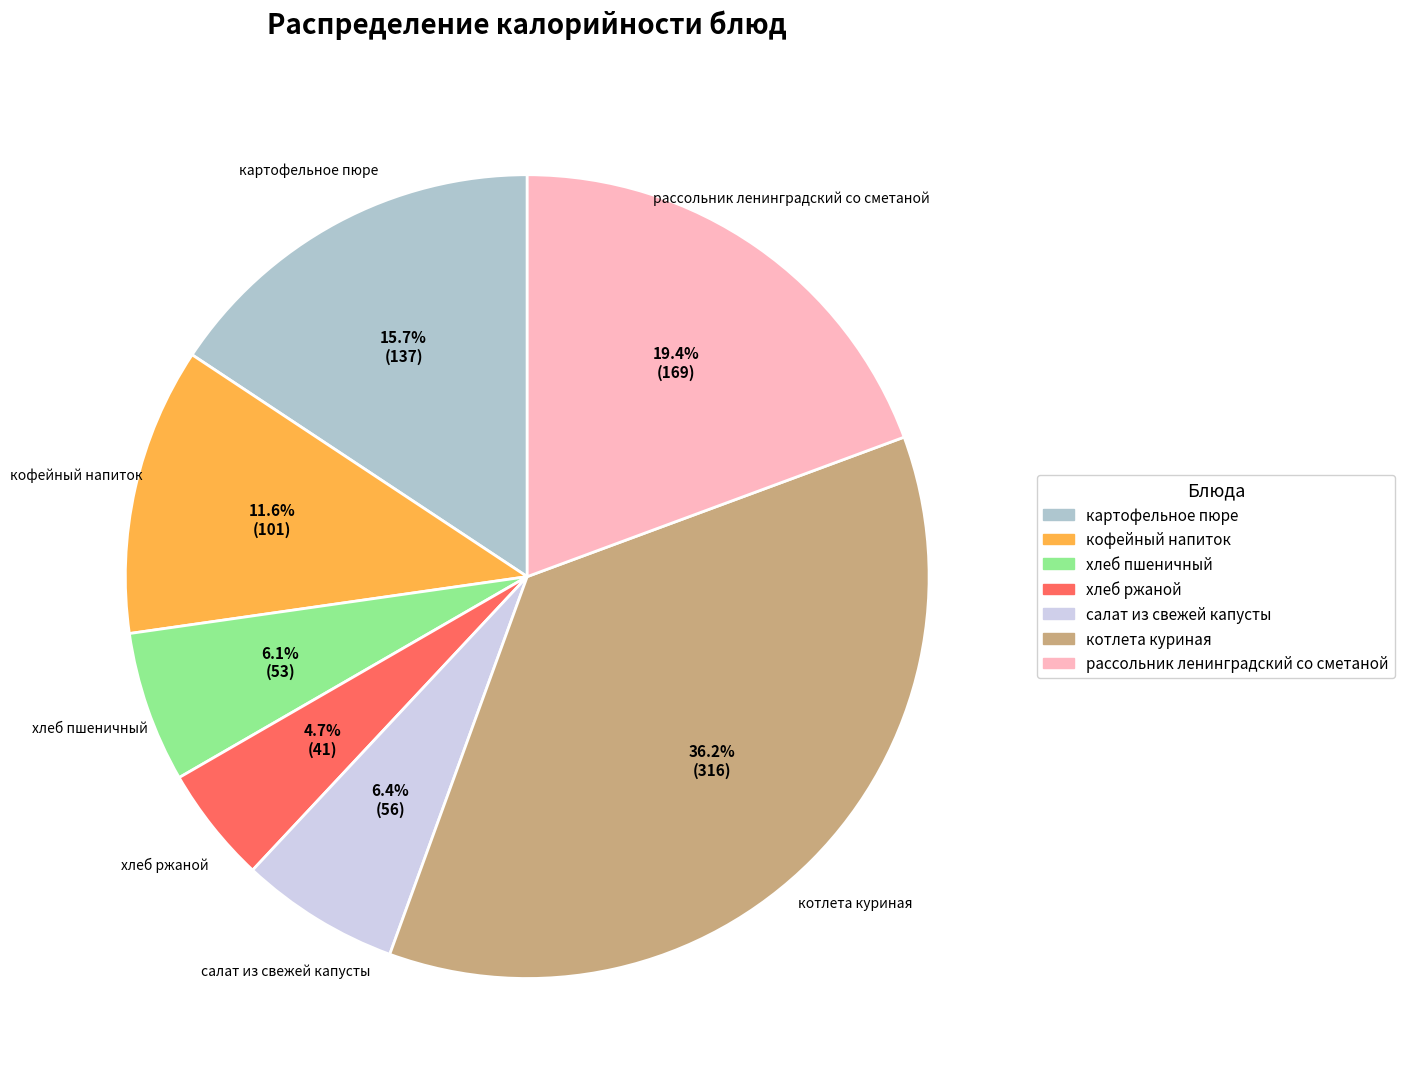

Between хлеб пшеничный and хлеб ржаной, which is larger?

хлеб пшеничный